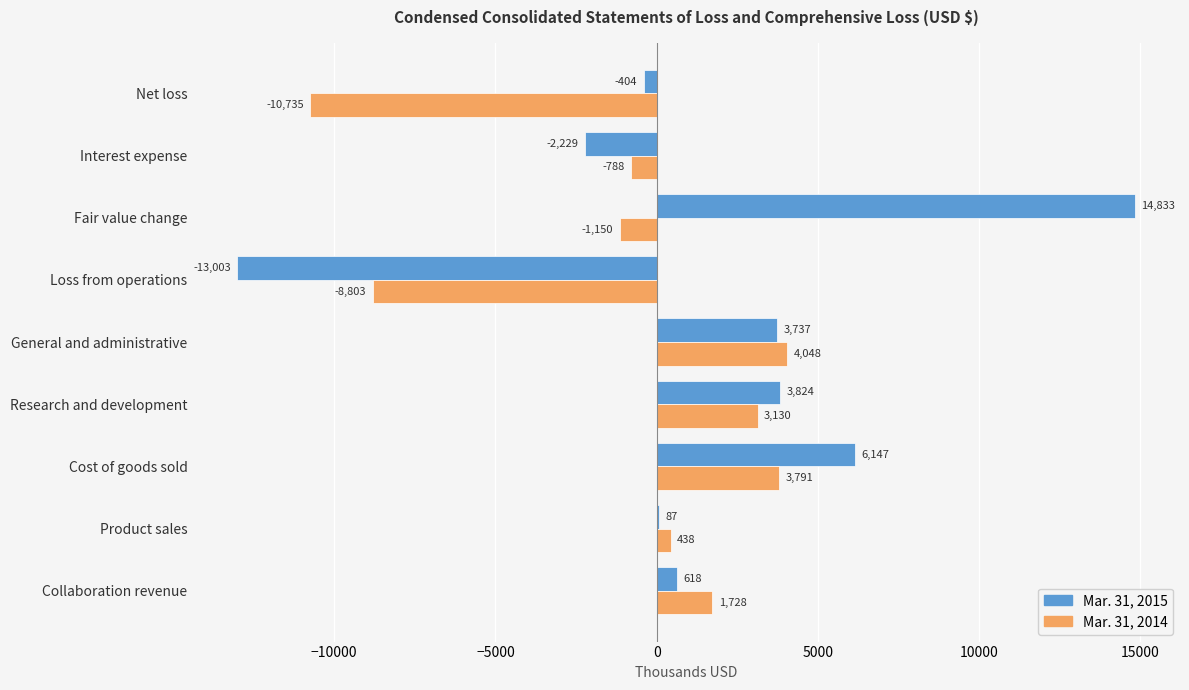

What is the sum of the Mar. 31, 2015 values at Product sales and Cost of goods sold?

6234